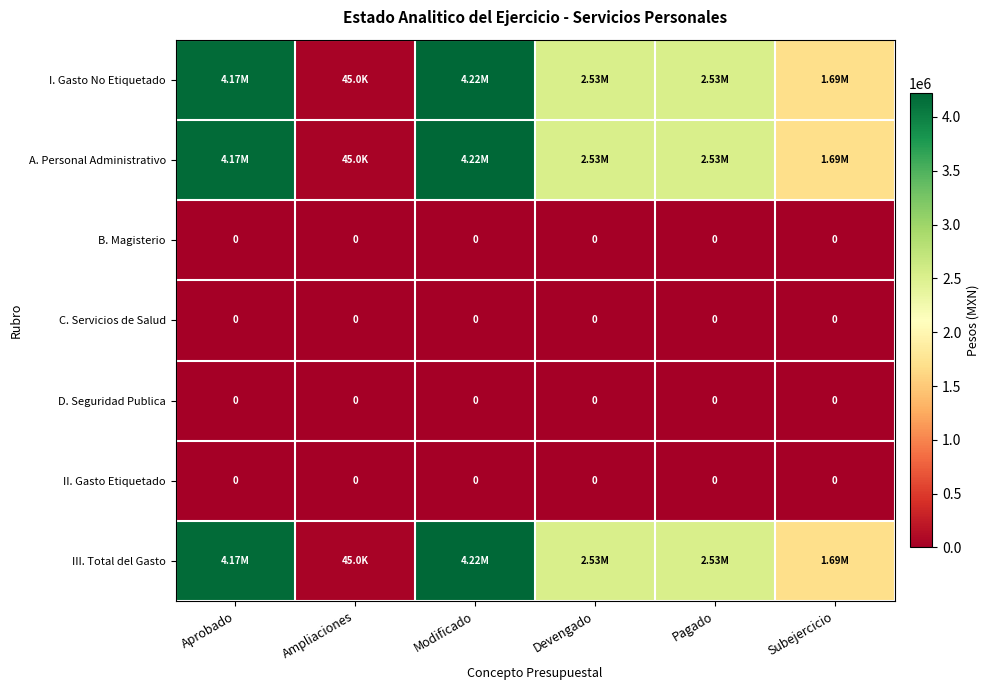

Rank the series at Aprobado from lowest to highest value.

B. Magisterio, C. Servicios de Salud, D. Seguridad Publica, II. Gasto Etiquetado, I. Gasto No Etiquetado, A. Personal Administrativo, III. Total del Gasto